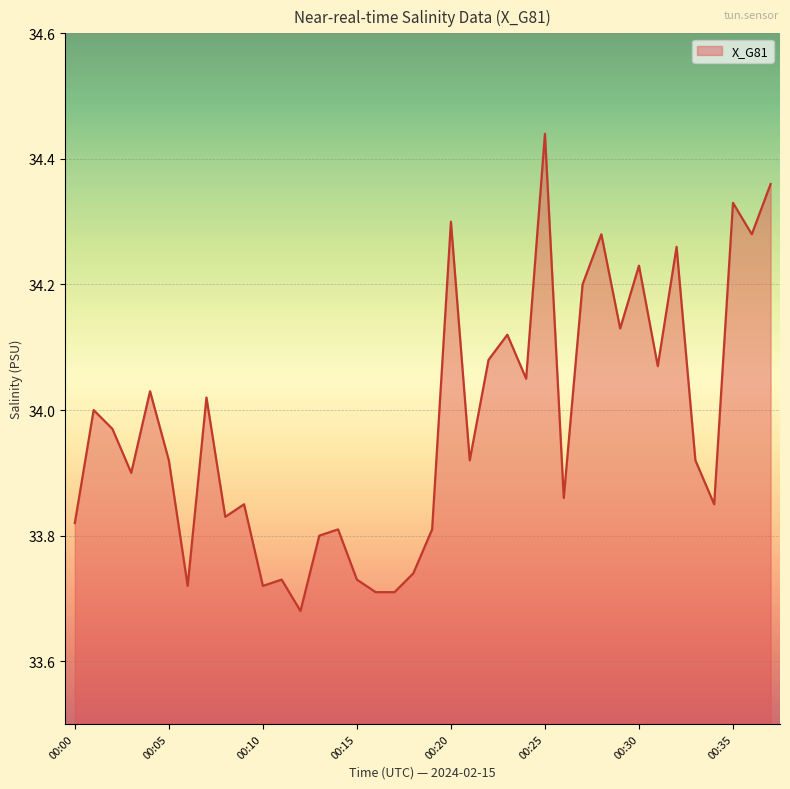

Does the chart display data point markers on the line(s)?

No